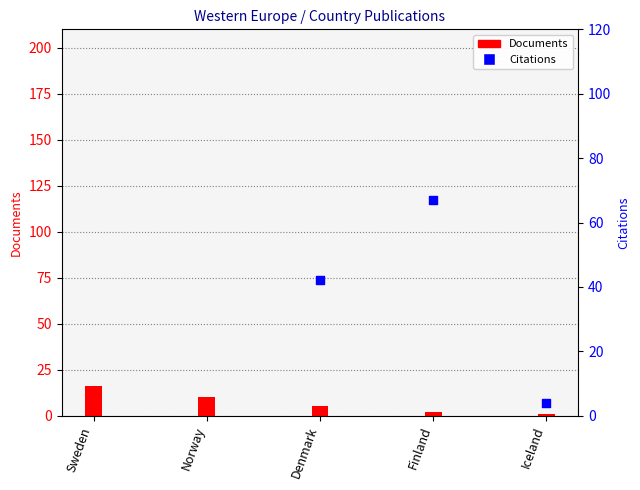

What are all the series names shown in the legend?

Documents, Citations